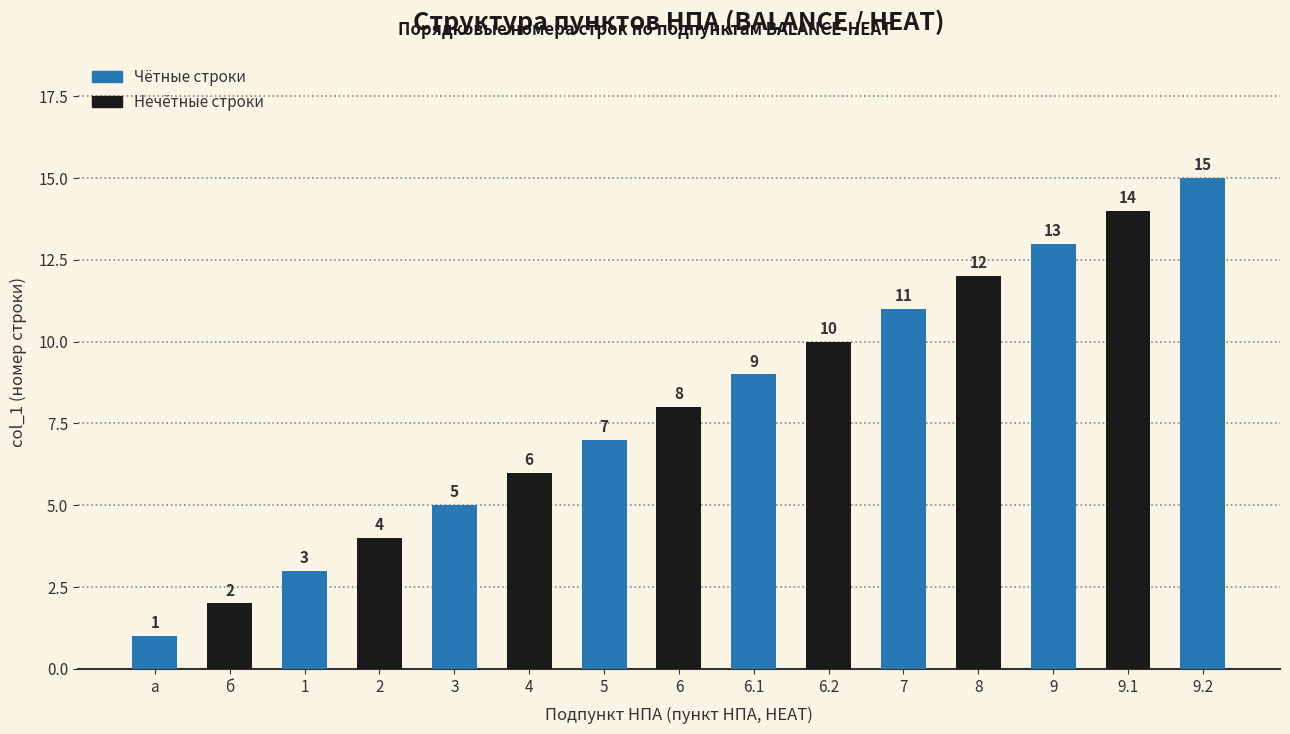

Where is the data nearest to the value 8?

6